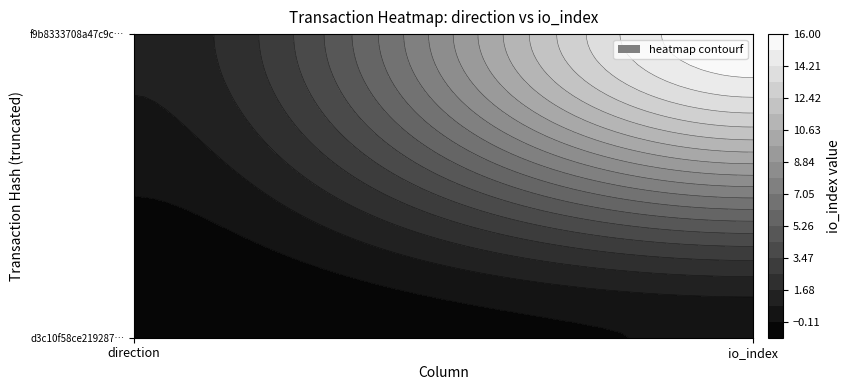

Is it true that f9b8333708a47c9c9fb948def81460b9e8b1fc8 equals 16 at 1?

True